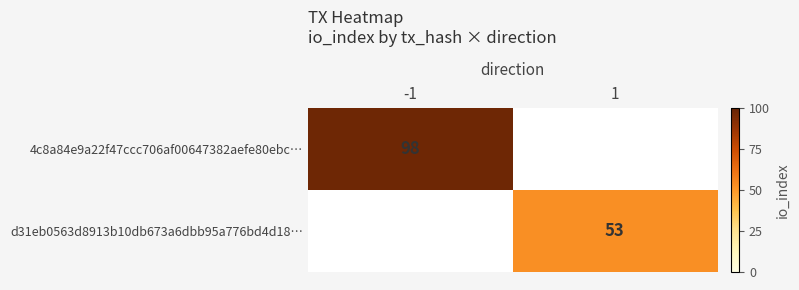

Is the value of 4c8a84e9a22f47ccc706af00647382aefe80ebc… at -1 greater than the value of d31eb0563d8913b10db673a6dbb95a776bd4d18… at 1?

Yes